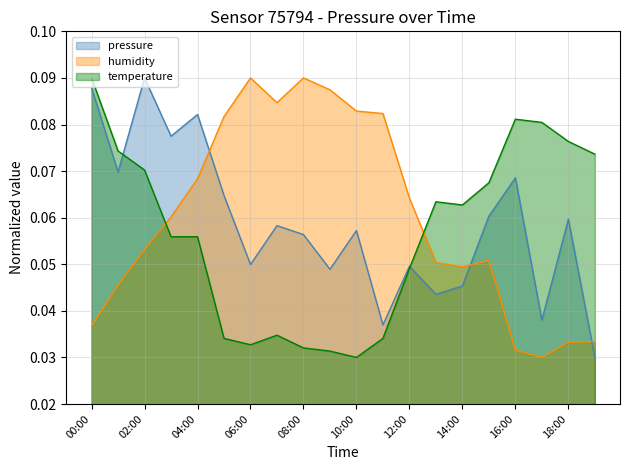

The value of pressure at 19:00 is 0.0. True or false?

False